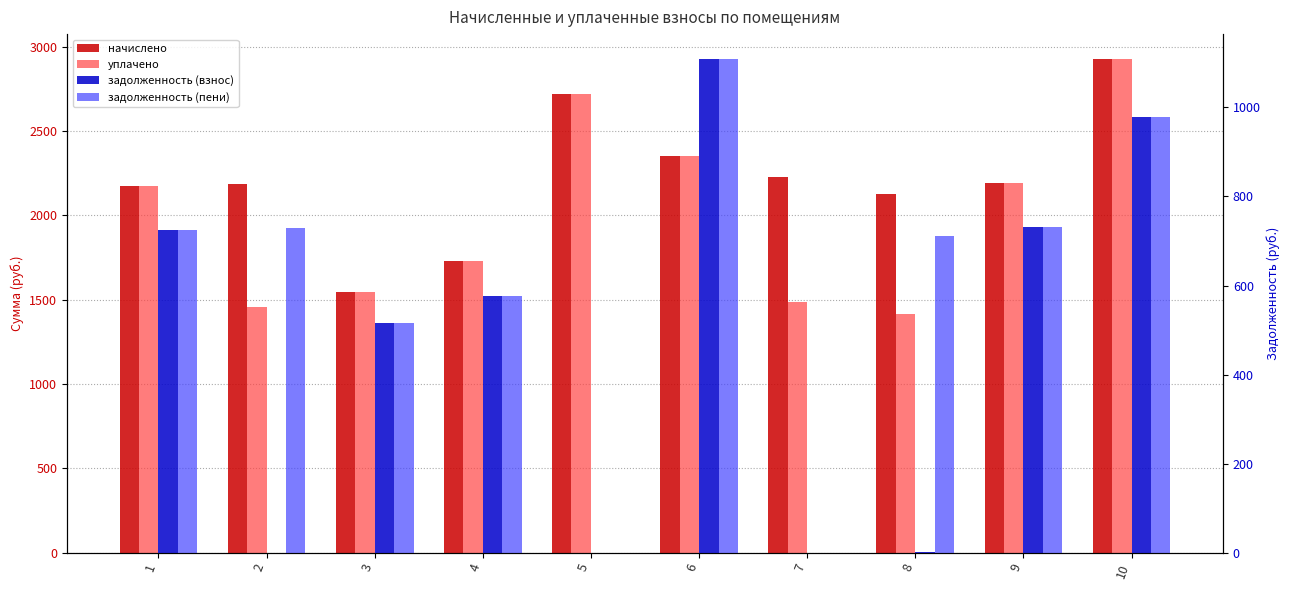

What is the difference between the second highest and minimum values in the начислено series?

1176.2